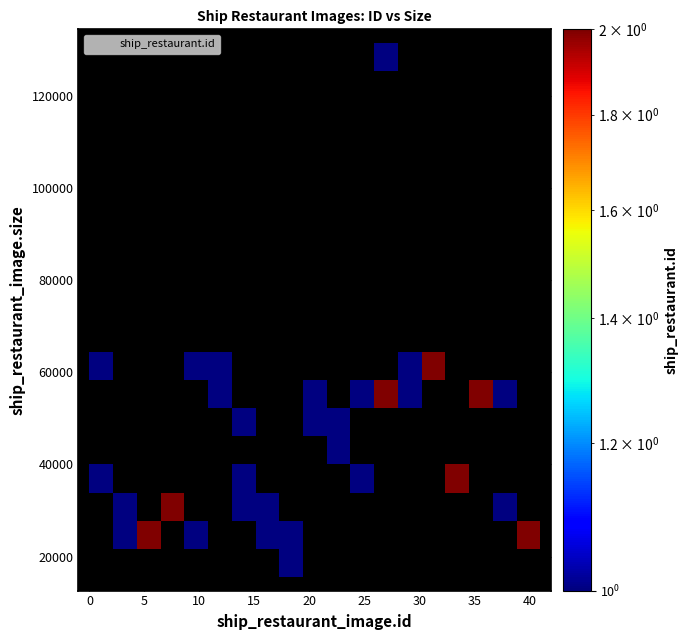

What is the range of Y values (max minus min)?

105756